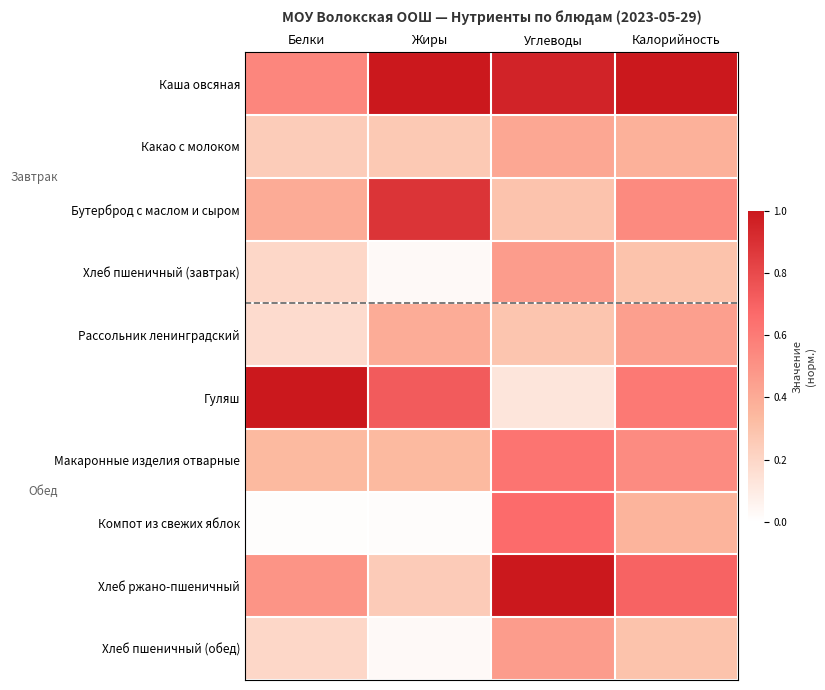

Reading right to left, transcribe all the data shown in this chart.

Каша овсяная: Калорийность=1.0	Углеводы=1.0	Жиры=1.0	Белки=0.6
Какао с молоком: Калорийность=0.4	Углеводы=0.4	Жиры=0.3	Белки=0.2
Бутерброд с маслом и сыром: Калорийность=0.5	Углеводы=0.3	Жиры=0.9	Белки=0.4
Хлеб пшеничный (завтрак): Калорийность=0.3	Углеводы=0.5	Жиры=0.0	Белки=0.2
Рассольник ленинградский: Калорийность=0.4	Углеводы=0.3	Жиры=0.4	Белки=0.2
Гуляш: Калорийность=0.6	Углеводы=0.1	Жиры=0.7	Белки=1.0
Макаронные изделия отварные: Калорийность=0.5	Углеводы=0.6	Жиры=0.3	Белки=0.3
Компот из свежих яблок: Калорийность=0.4	Углеводы=0.7	Жиры=0.0	Белки=0.0
Хлеб ржано-пшеничный: Калорийность=0.7	Углеводы=1.0	Жиры=0.3	Белки=0.5
Хлеб пшеничный (обед): Калорийность=0.3	Углеводы=0.5	Жиры=0.0	Белки=0.2